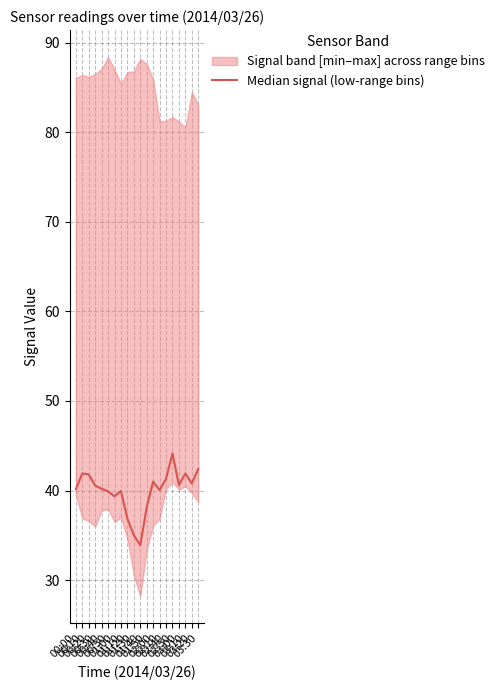

What is the ratio of the value at 00:20 to the value at 03:30?

1.0